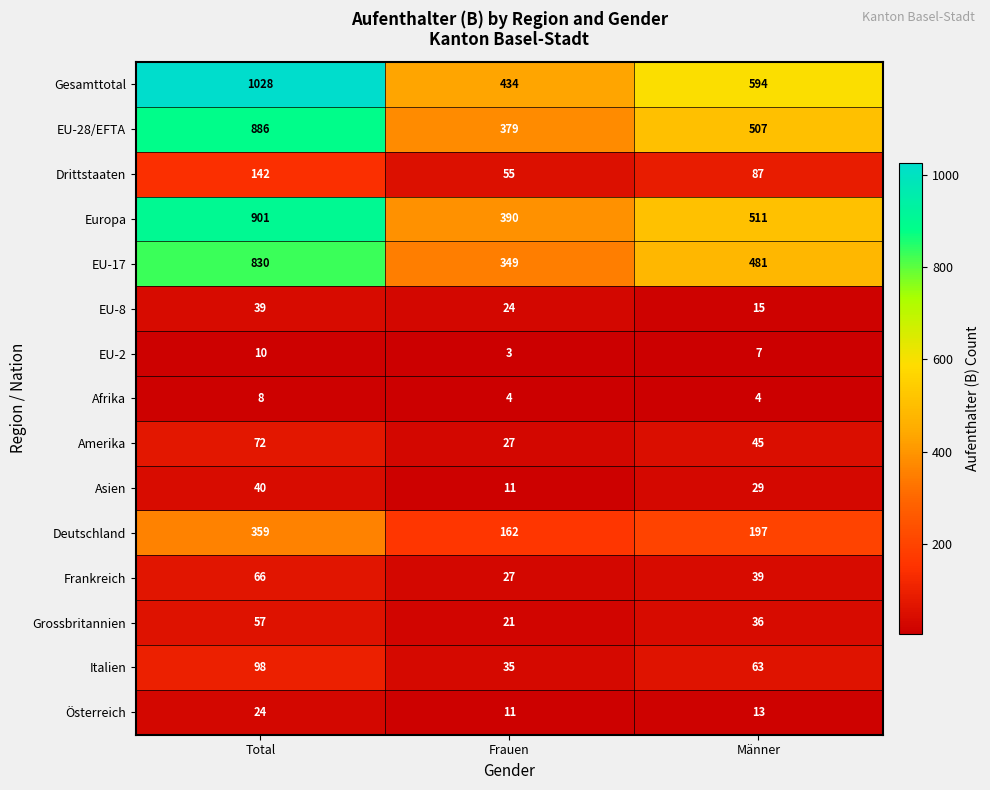

List the series in order of their peak value, lowest first.

Afrika, EU-2, Österreich, EU-8, Asien, Grossbritannien, Frankreich, Amerika, Italien, Drittstaaten, Deutschland, EU-17, EU-28/EFTA, Europa, Gesamttotal